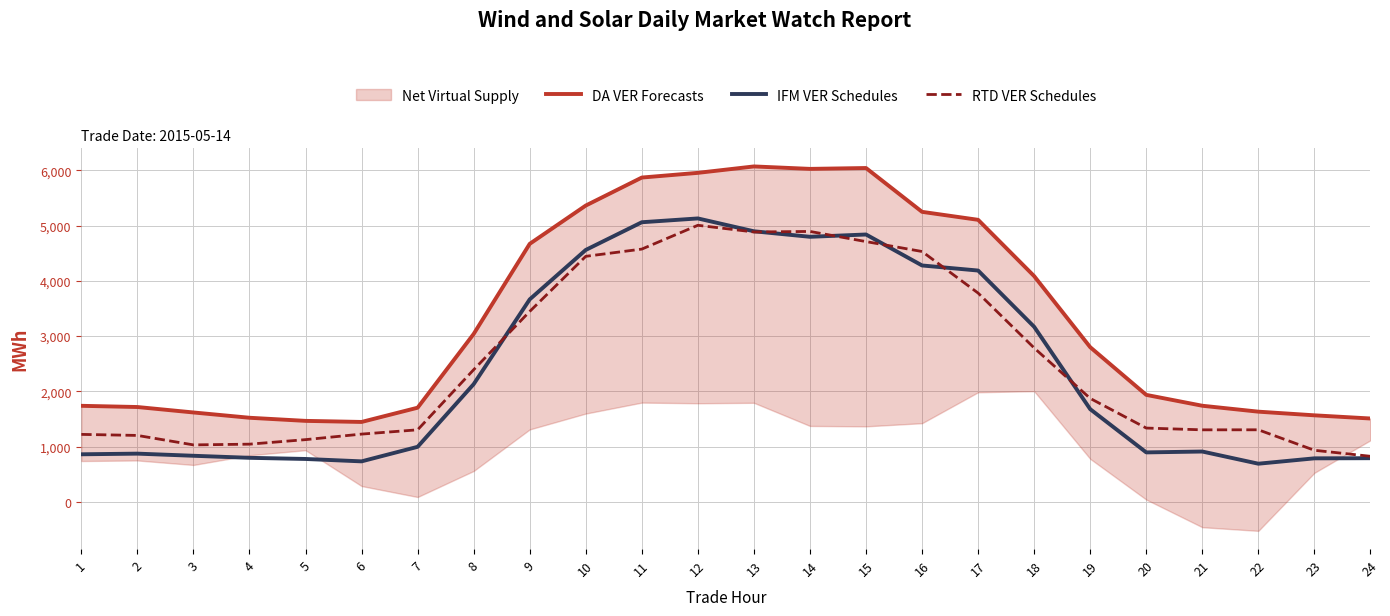

Between 4 and 1, which is larger?

1